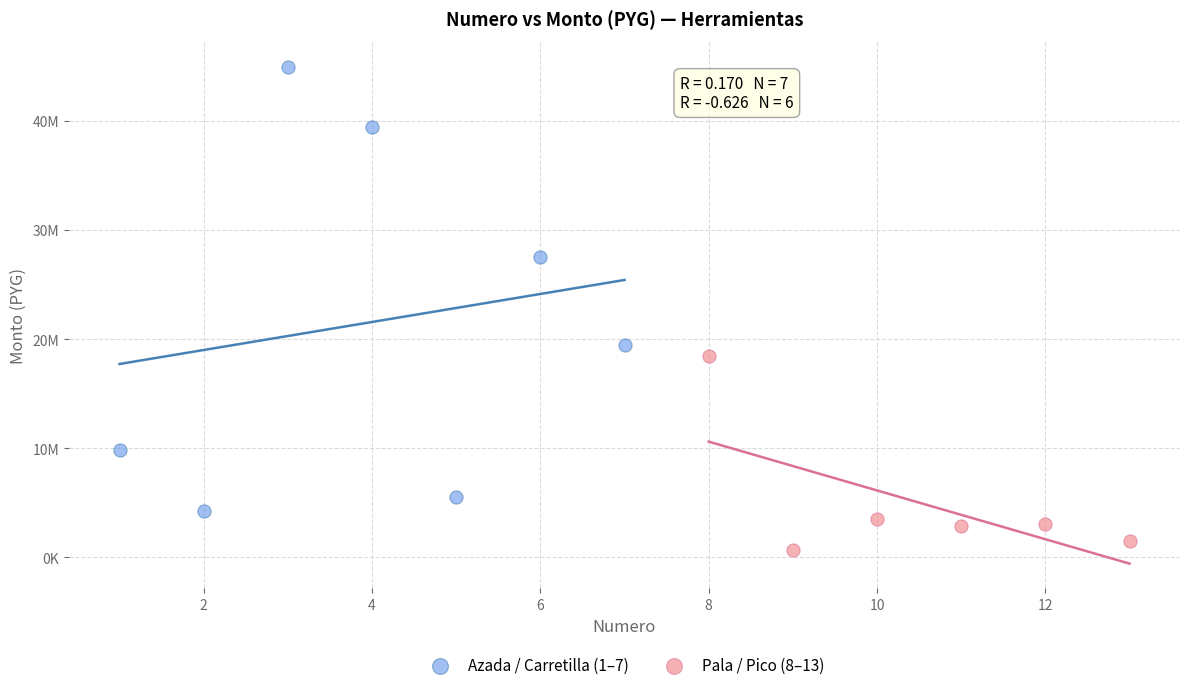

What are all the series names shown in the legend?

Azada / Carretilla (1–7), Pala / Pico (8–13)